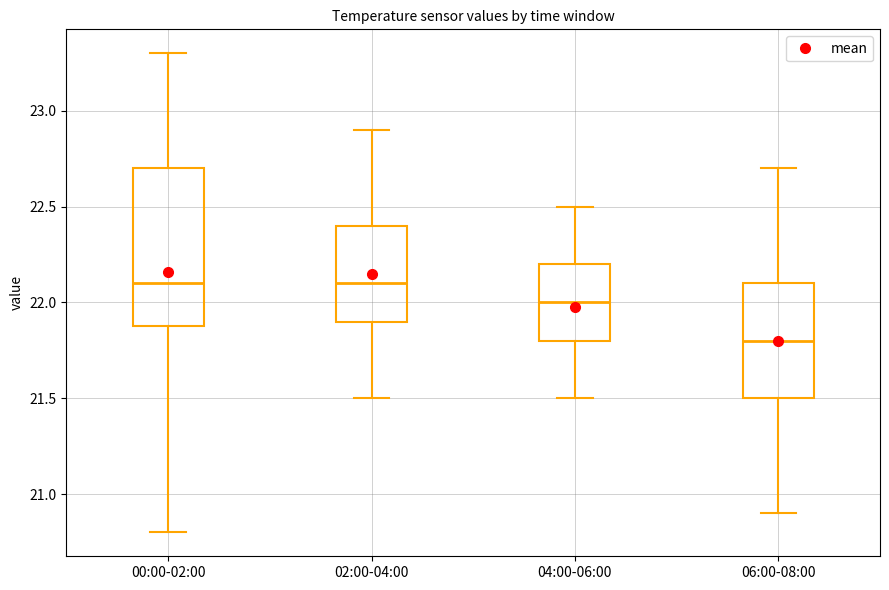

Where does the lower whisker of the box for 06:00-08:00 end on the y-axis? The values are not printed on the chart, so give them approximately, as read against the axis.

20.9